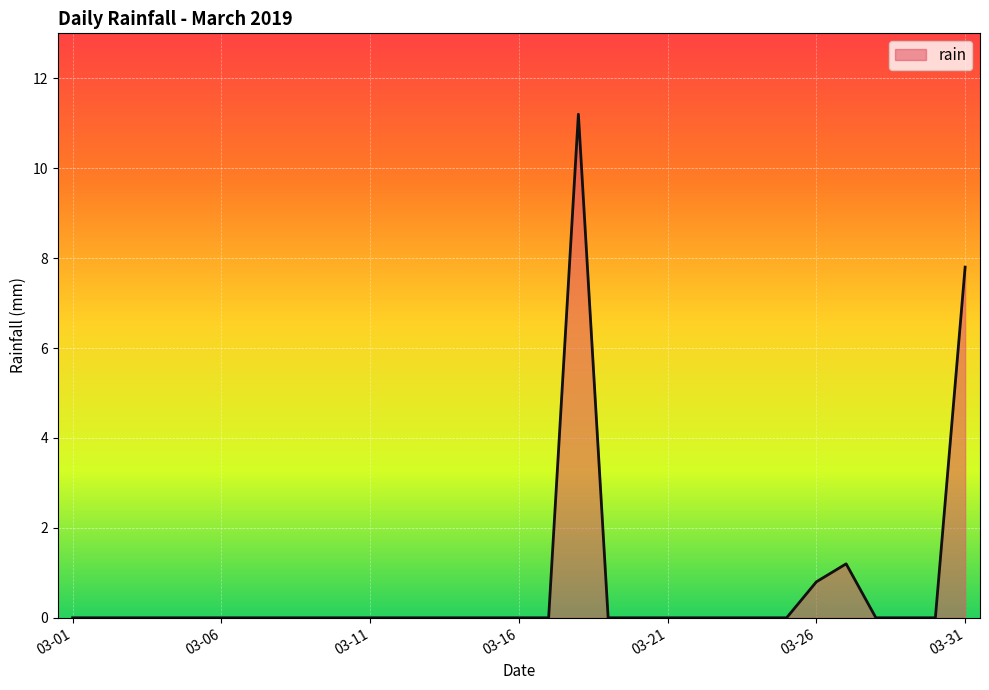

What is the maximum value shown in the chart?

11.2